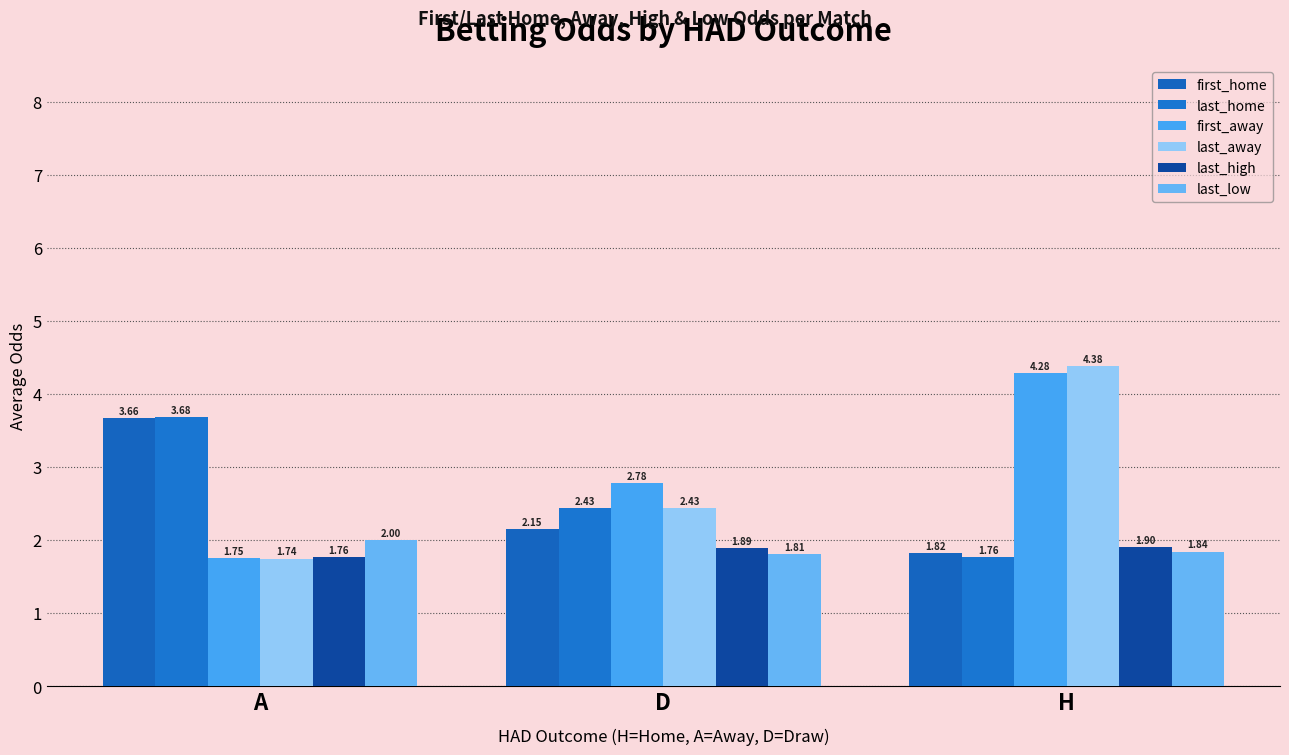

What is the difference between the last_home values at D and H?

0.7